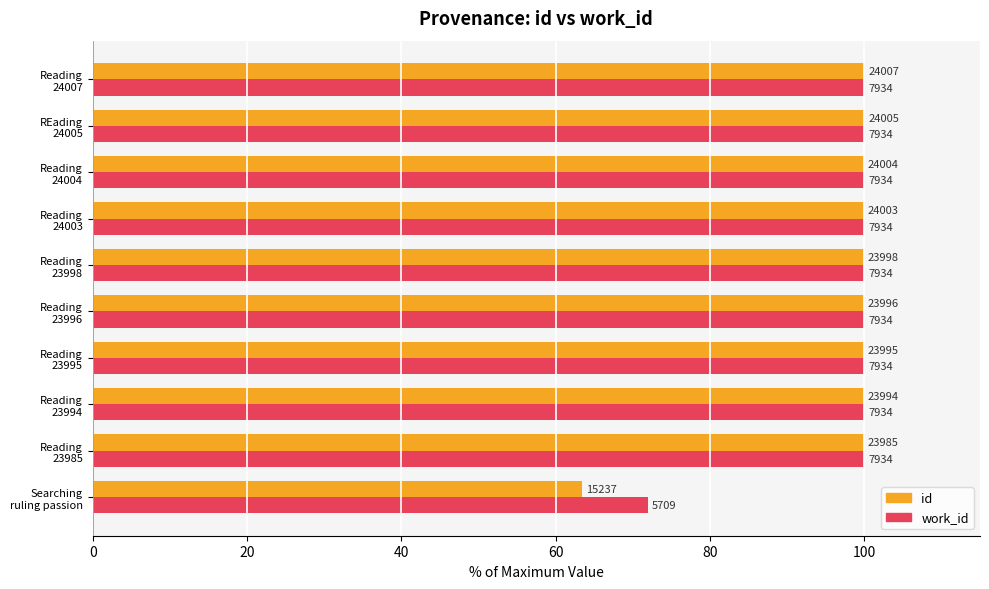

What are all the series names shown in the legend?

id, work_id